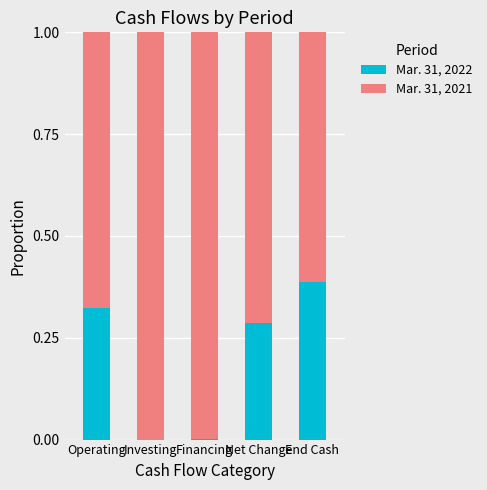

What is the total value across all series at Operating?

1.0